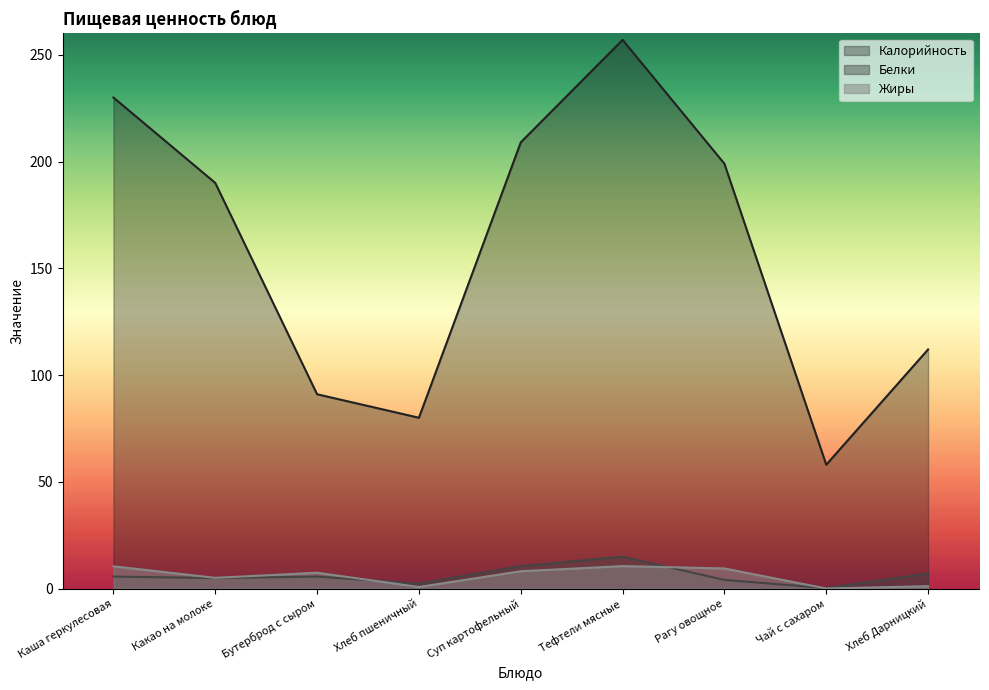

At how many categories does at least one series exceed 152?

5